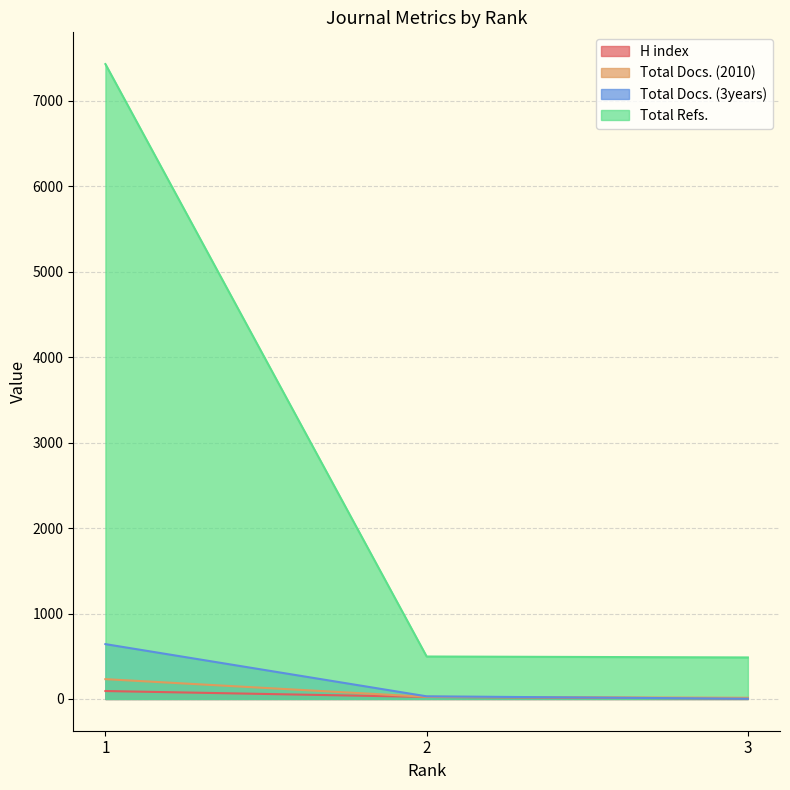

What is the sum of the Total Docs. (3years) values at 3 and 1?

645